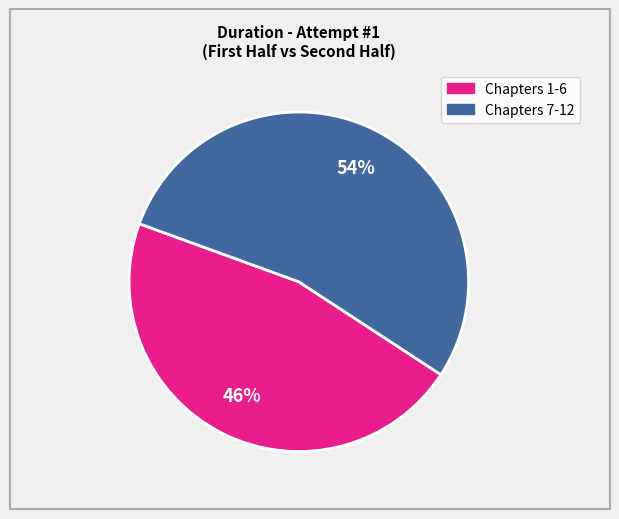

To the nearest percent, what is the average slice percentage?

50%